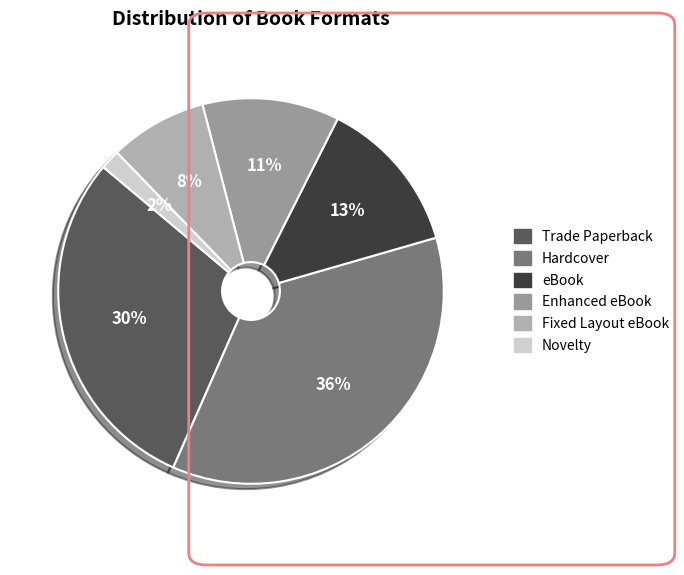

To the nearest percent, what percentage of the pie is Hardcover?

36%